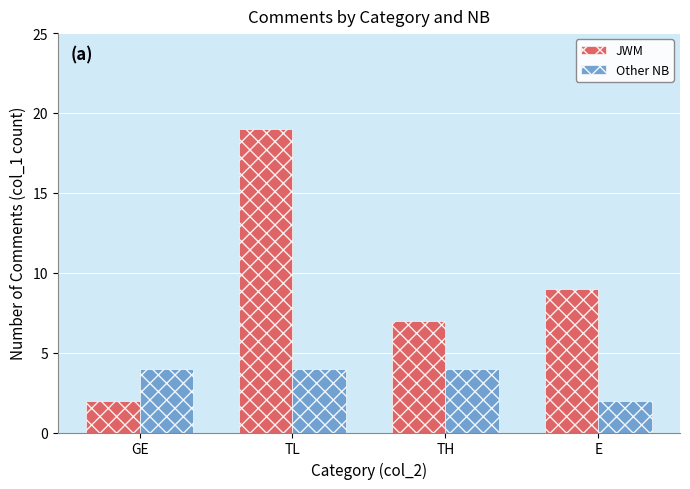

Between TL and TH, which series saw the biggest shift?

JWM